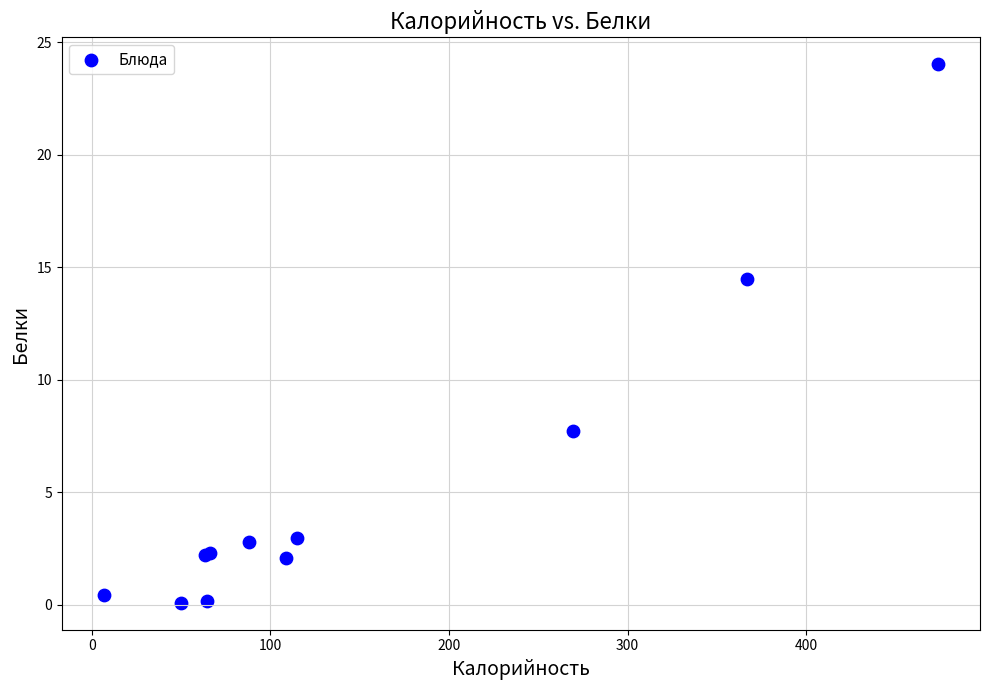

What Y value in the scatter plot is closest to 12?

14.5